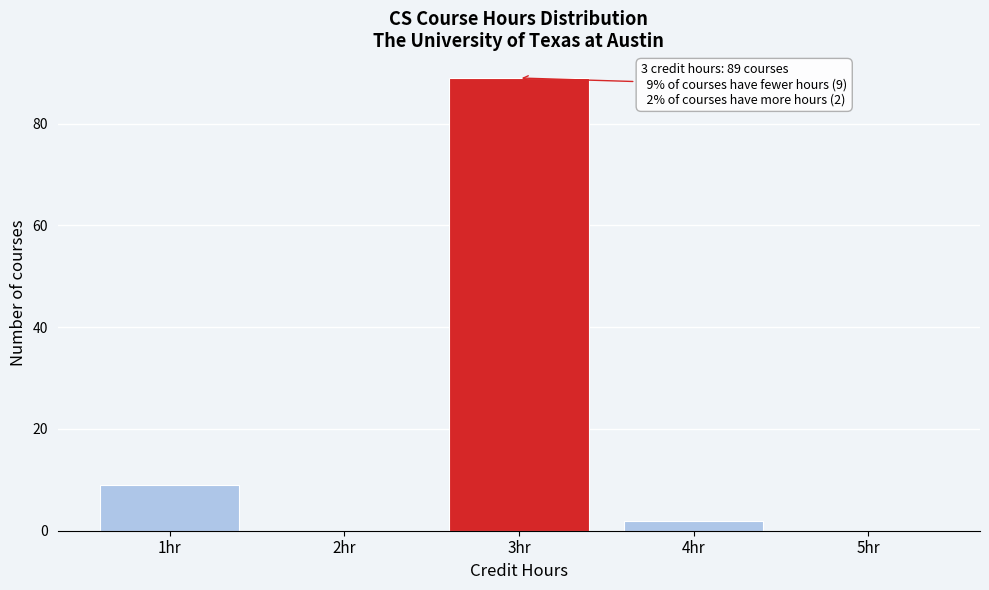

Which range on the x-axis has the tallest bar?

2.5 to 3.5